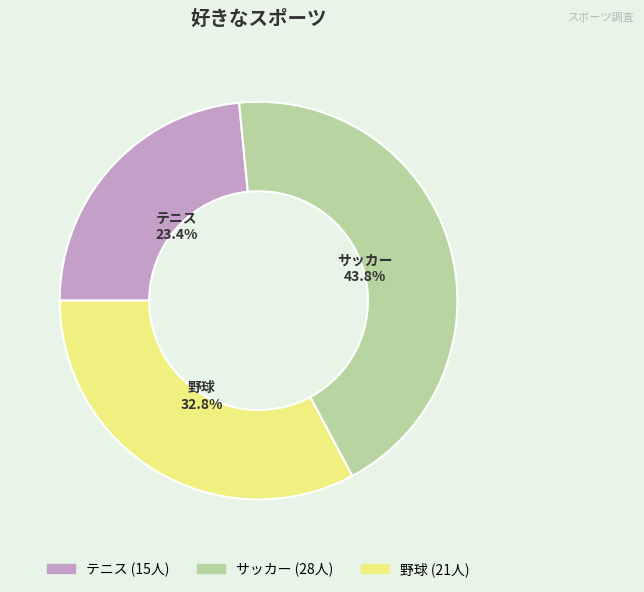

Count the number of slices in the pie.

3